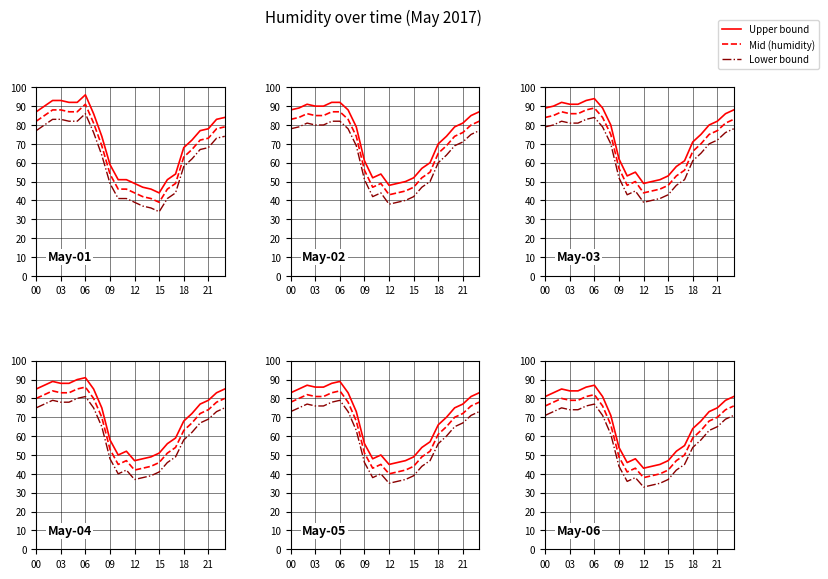

What is the value of the 2017-05-04 point at the 6th from the left?

90